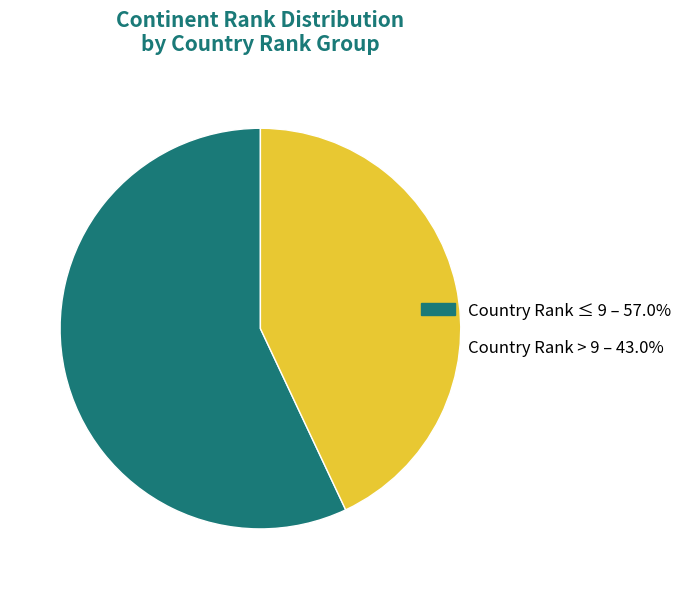

Is there a majority slice in this chart?

Yes